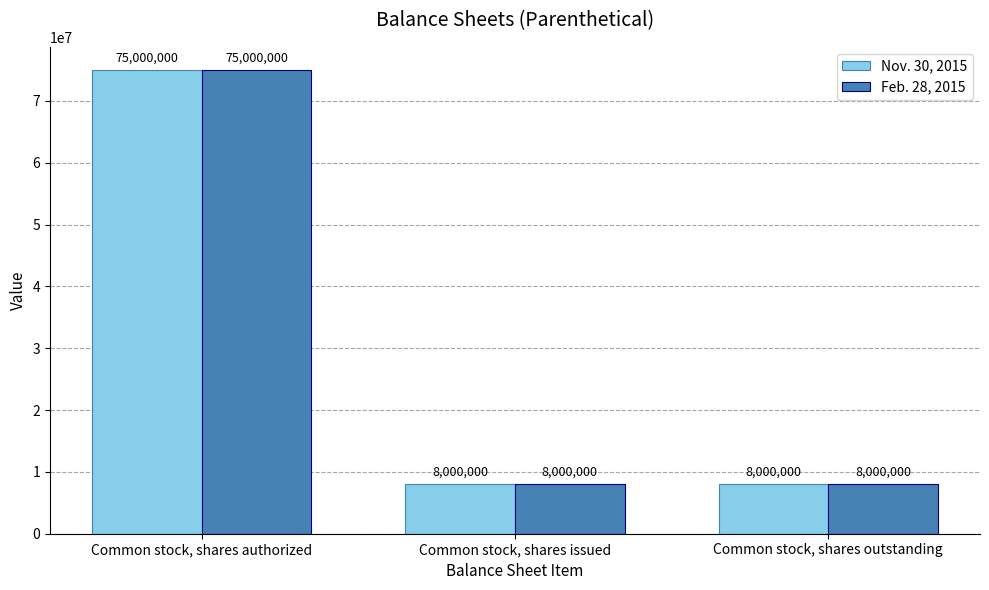

At which category is the sum across all series the highest?

Common stock, shares authorized